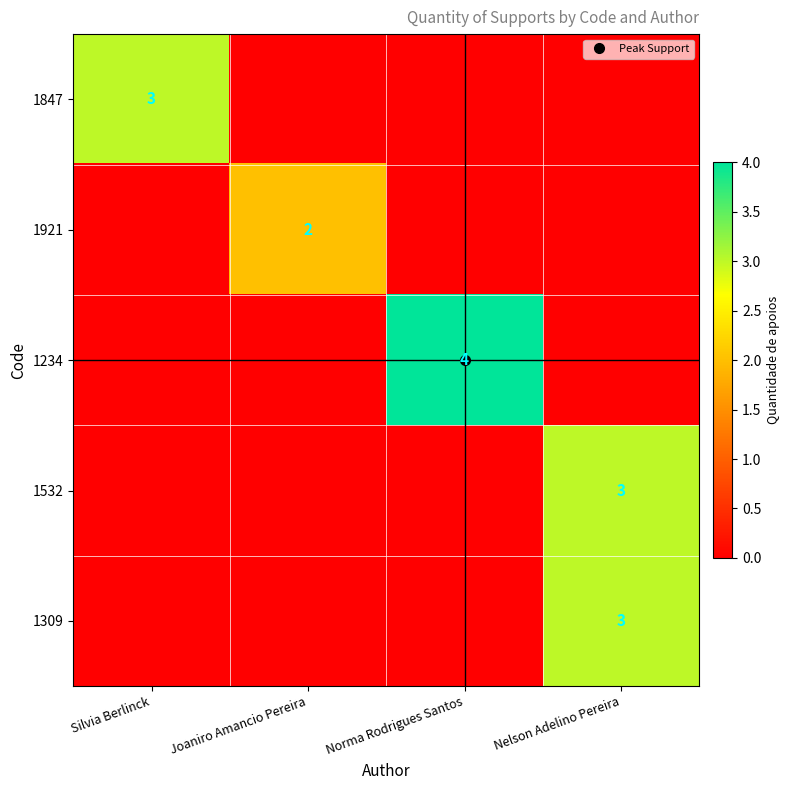

Is the value of 1309 at Joaniro Amancio Pereira greater than the value of 1532 at Silvia Berlinck?

No